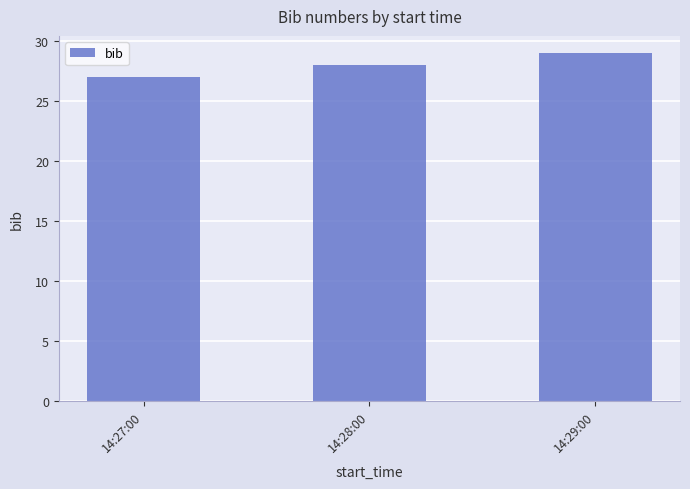

What is the average value?

28